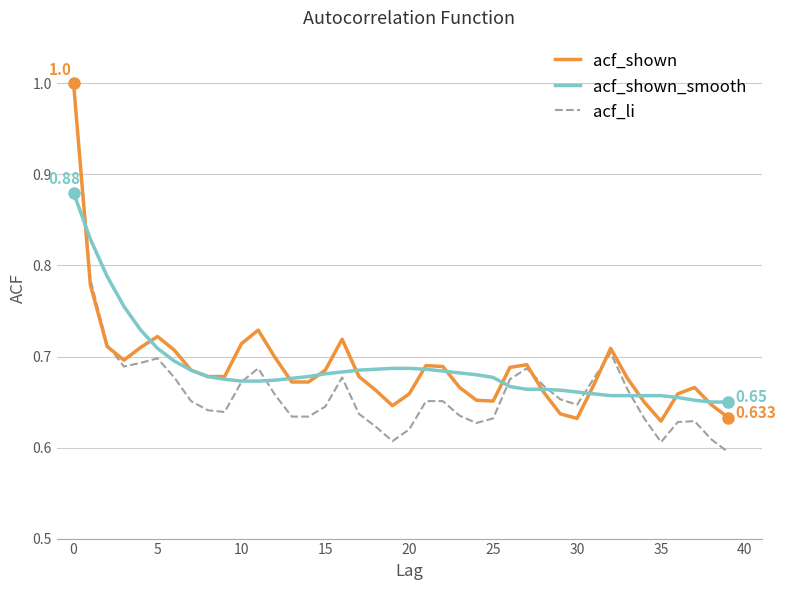

Which series has the largest range (max minus min)?

acf_li